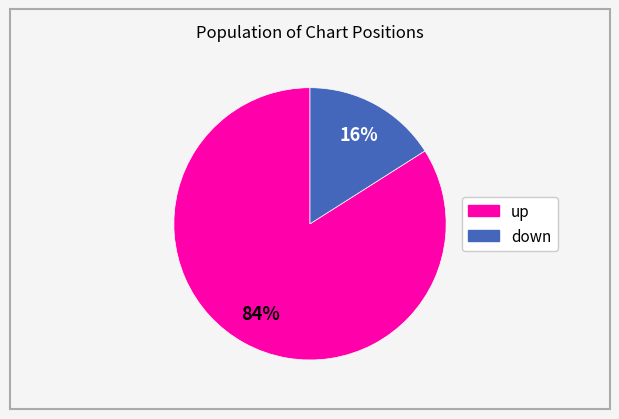

To the nearest percent, what is the difference between the largest and smallest slice percentages?

68%